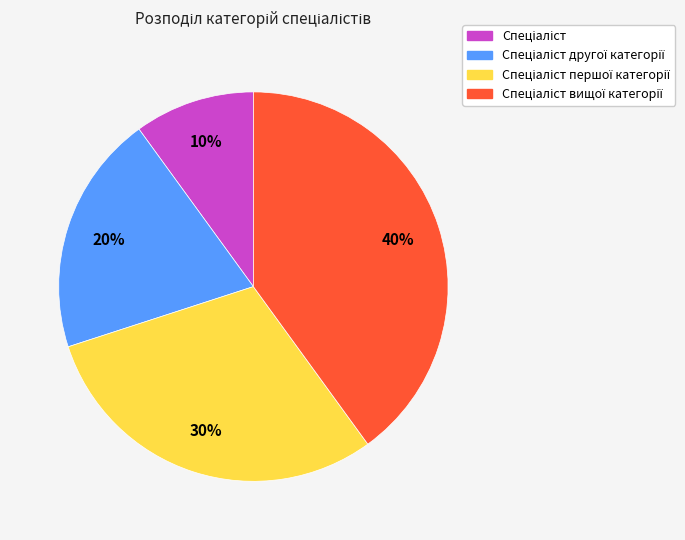

How many segments does this pie chart have?

4